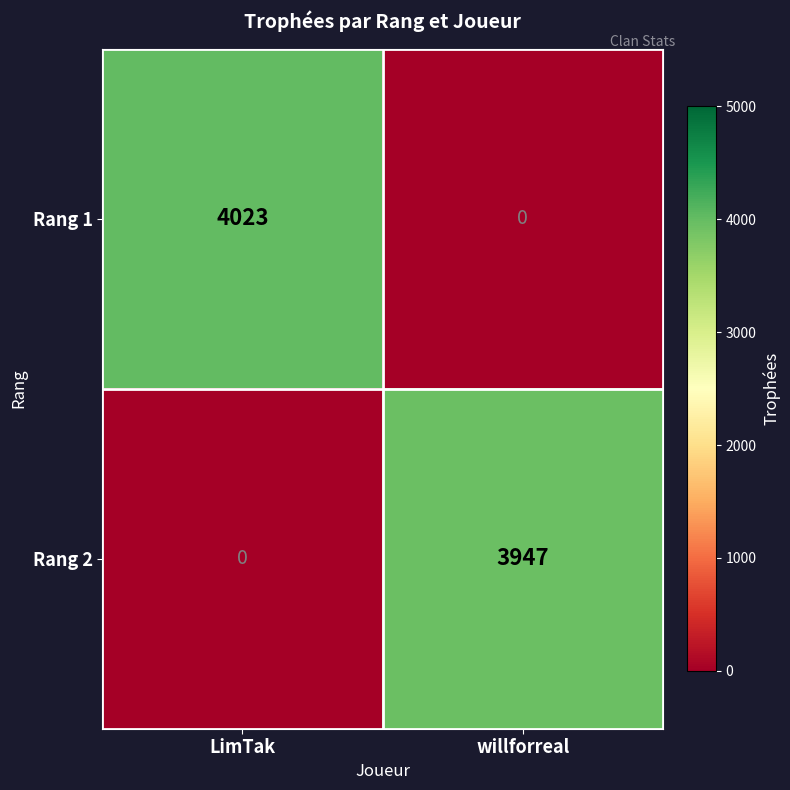

At willforreal, list the series in order from largest to smallest.

Rang 2, Rang 1